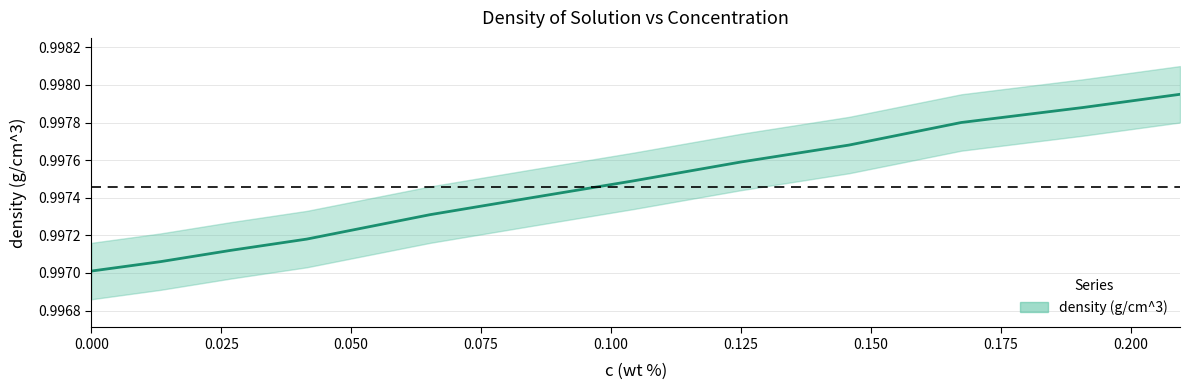

What is the label of the 11th point from the left?

0.1909